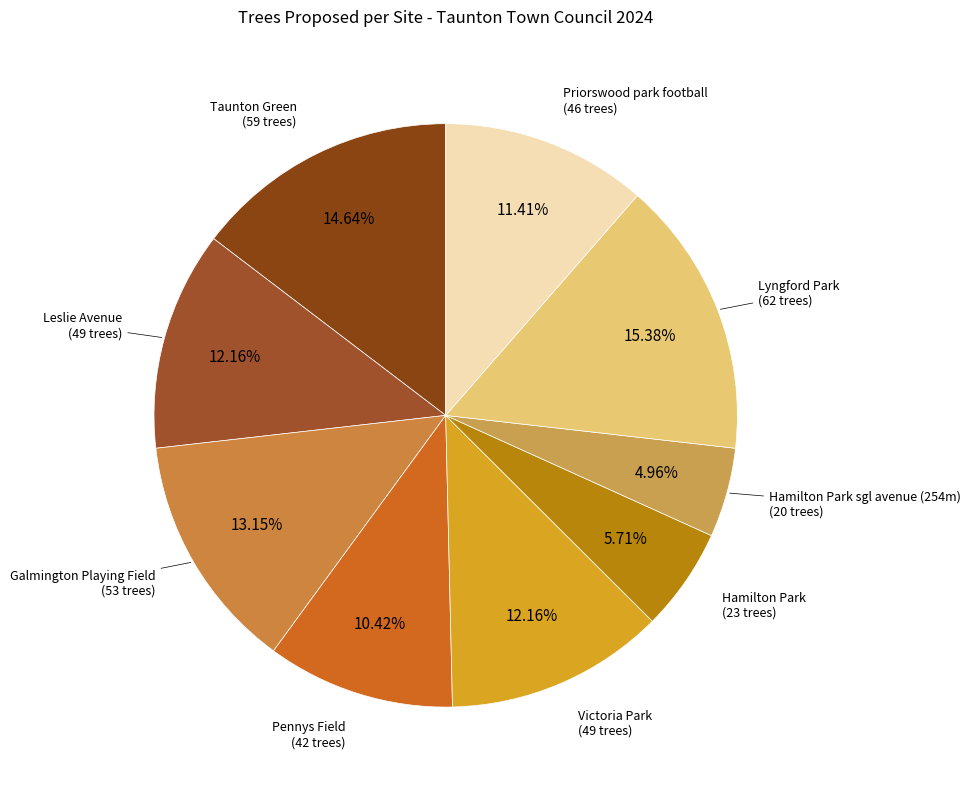

Does any single category account for the majority?

No